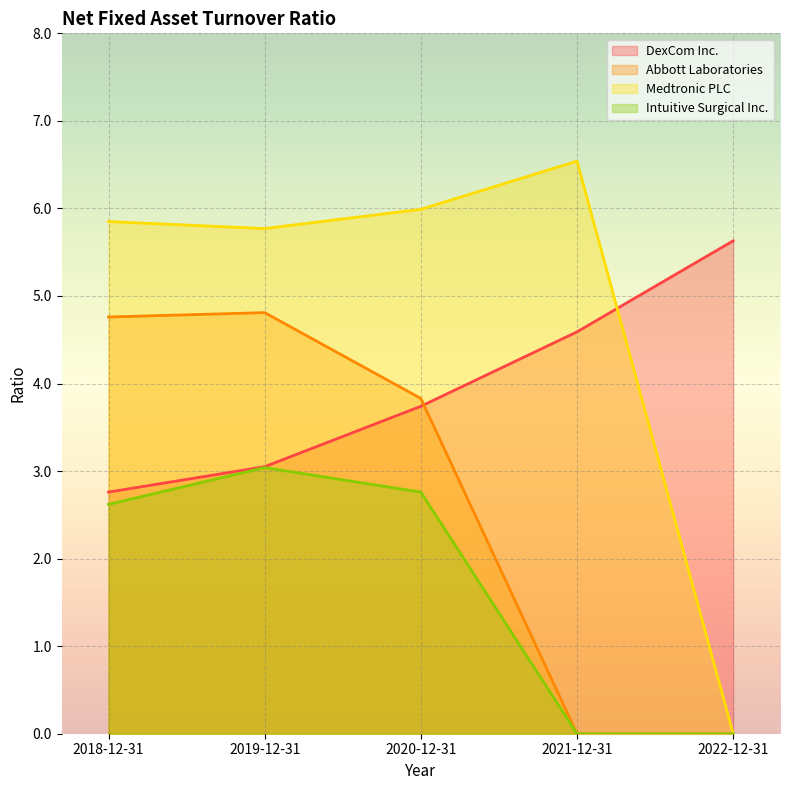

At which label is DexCom Inc. closest to 4?

2020-12-31